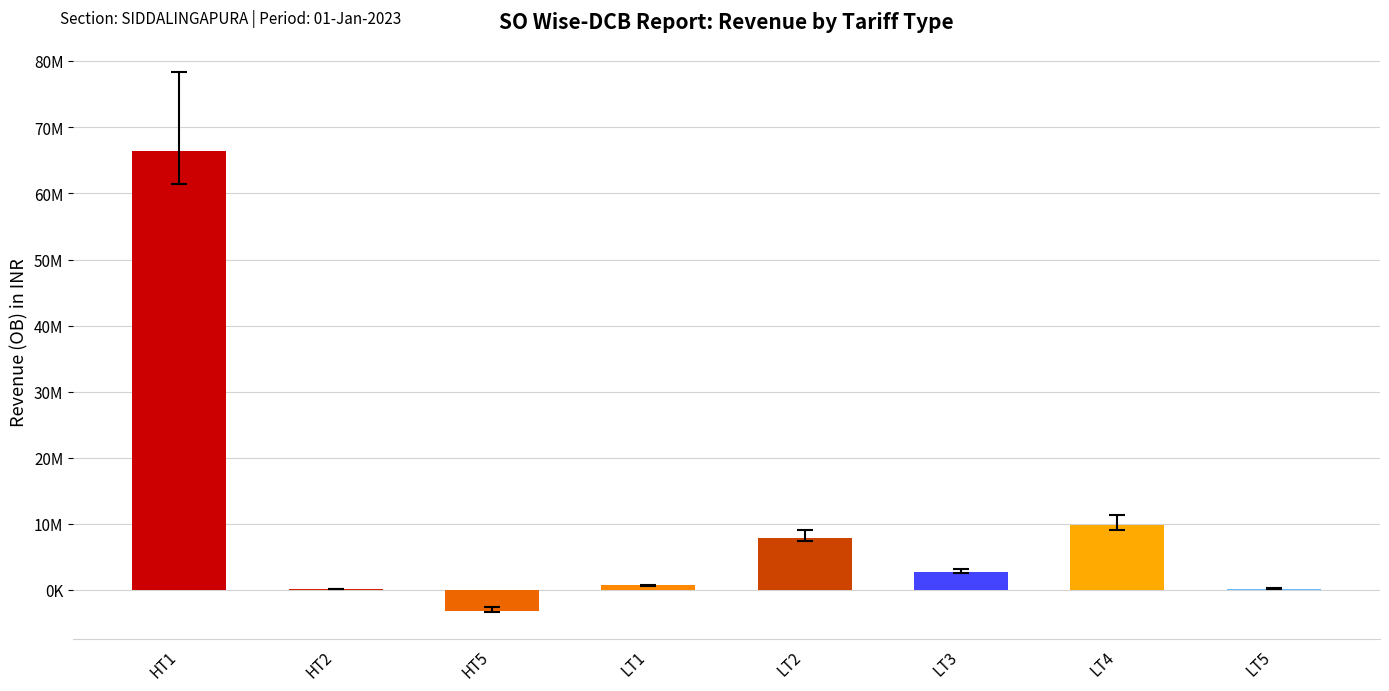

Are the bars horizontal?

No